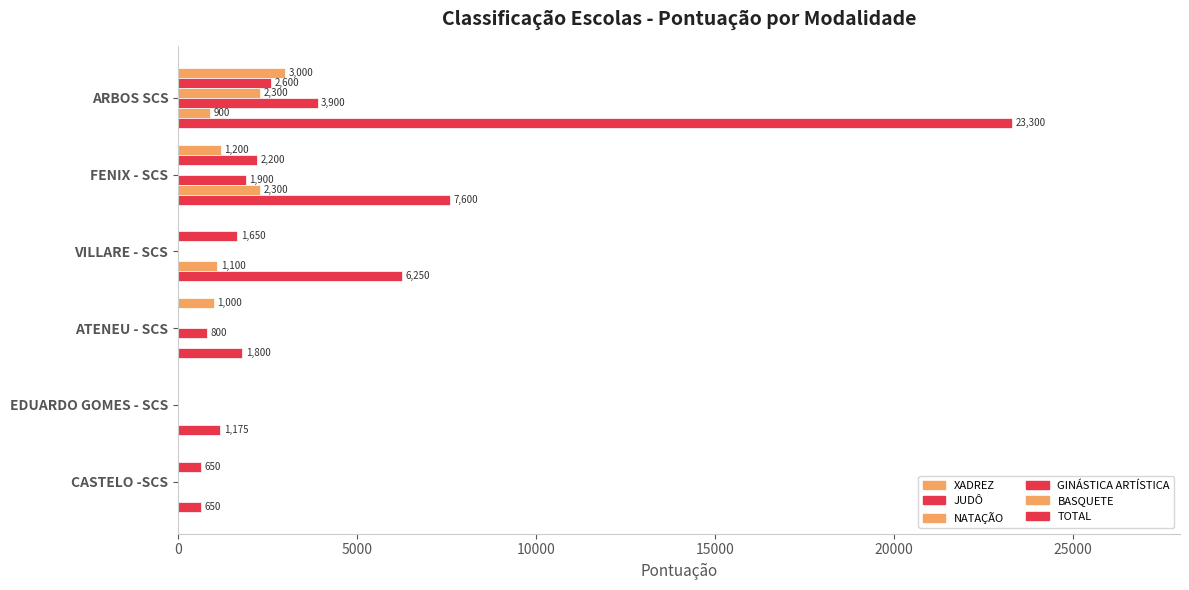

How many values in NATAÇÃO are above zero?

1